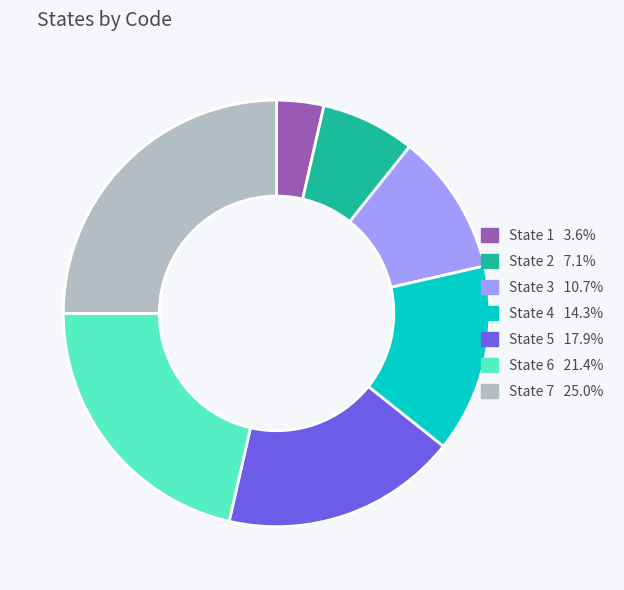

Approximately how many times larger is the value at State 7 compared to State 1?

7.0